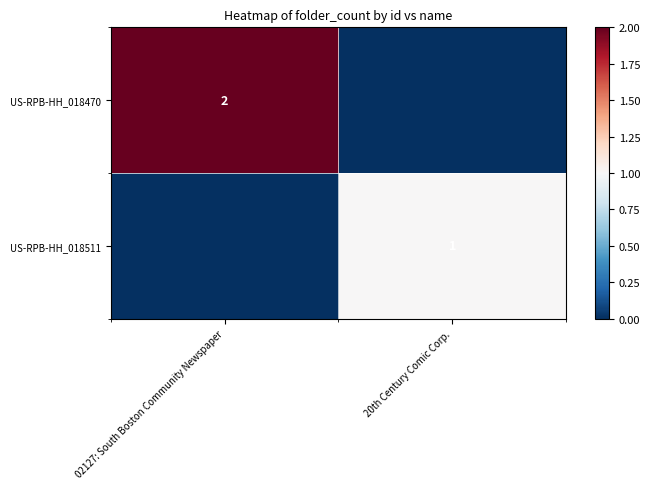

What is the spread (max minus min) of values at 20th Century Comic Corp.?

1